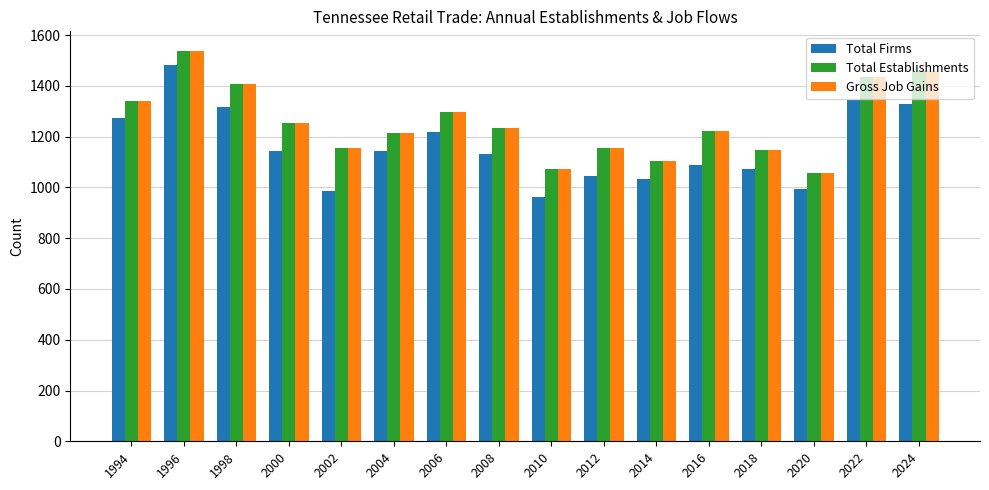

What is the difference between the second highest and second lowest values in the Gross Job Gains series?

388